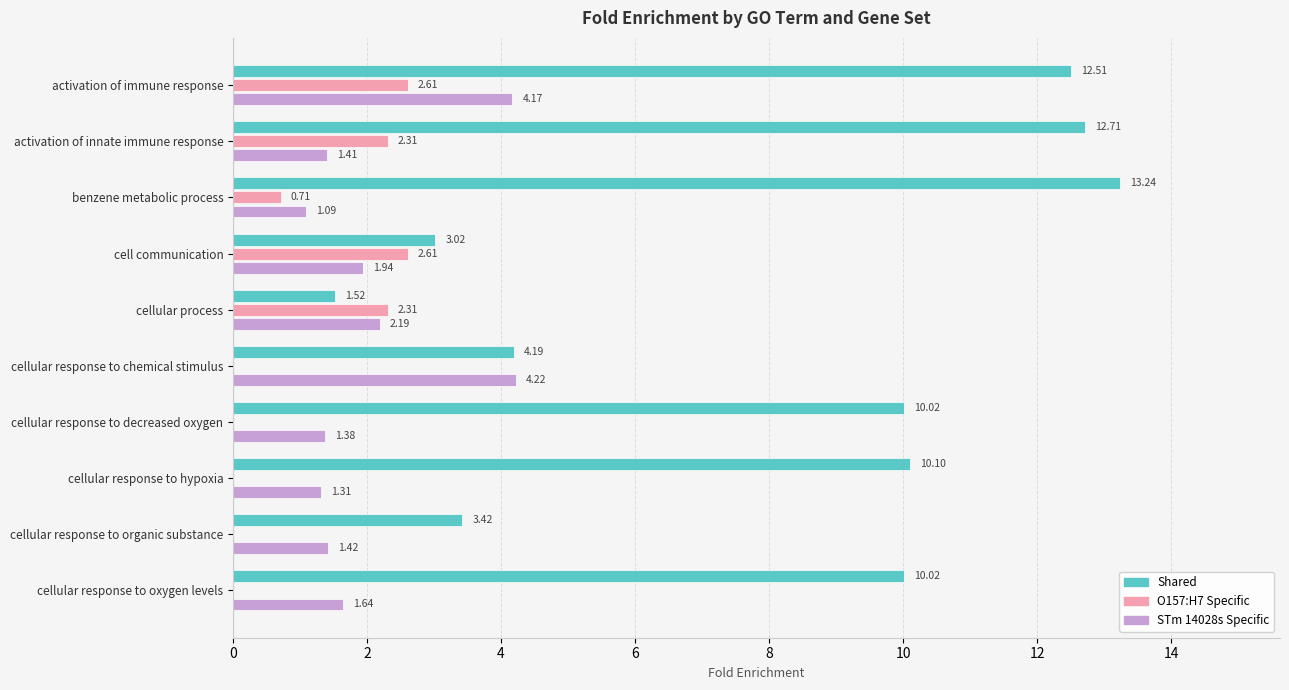

Which series has the largest range (max minus min)?

Shared